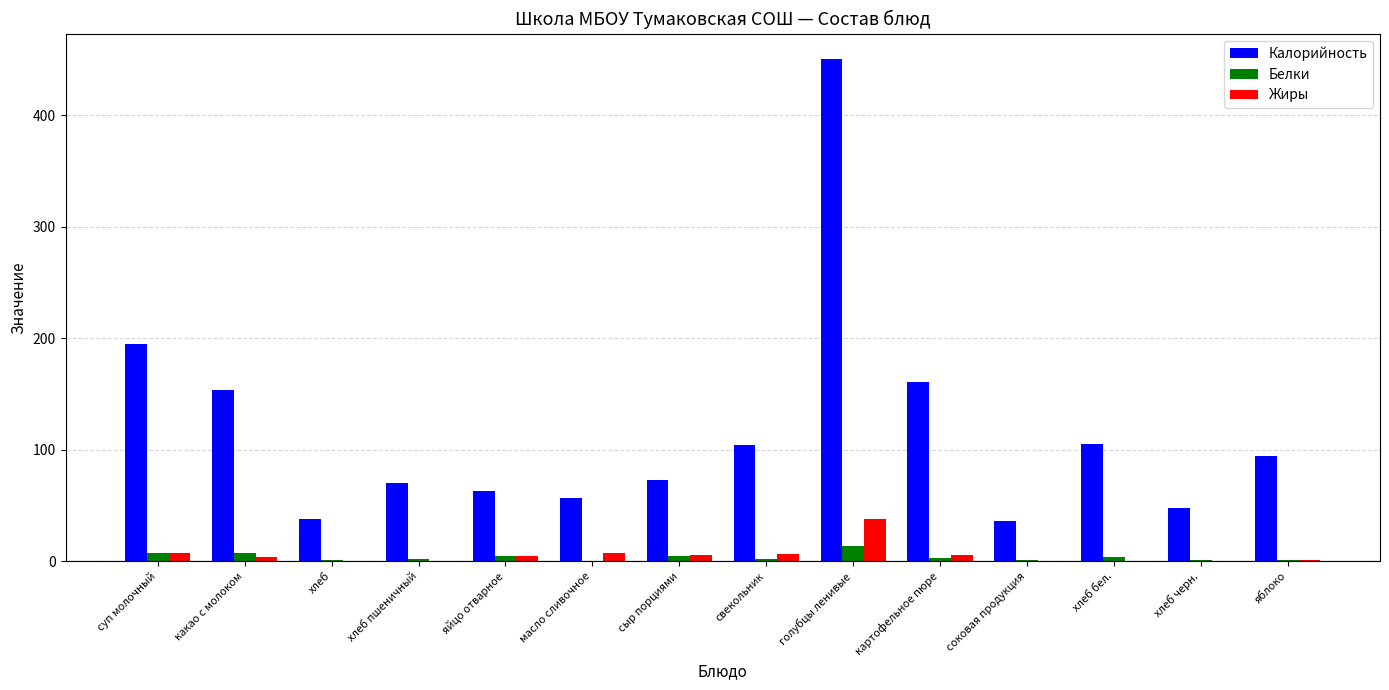

Which series changed the most between какао с молоком and сыр порциями?

Калорийность